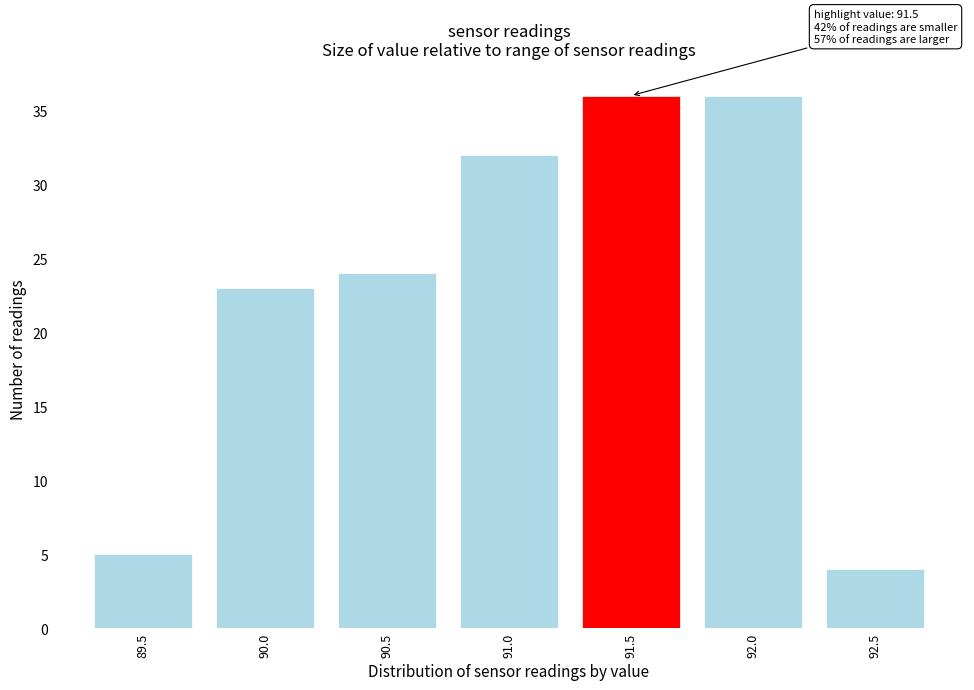

Reading left to right, transcribe all the data shown in this chart.

5	23	24	32	36	36	4